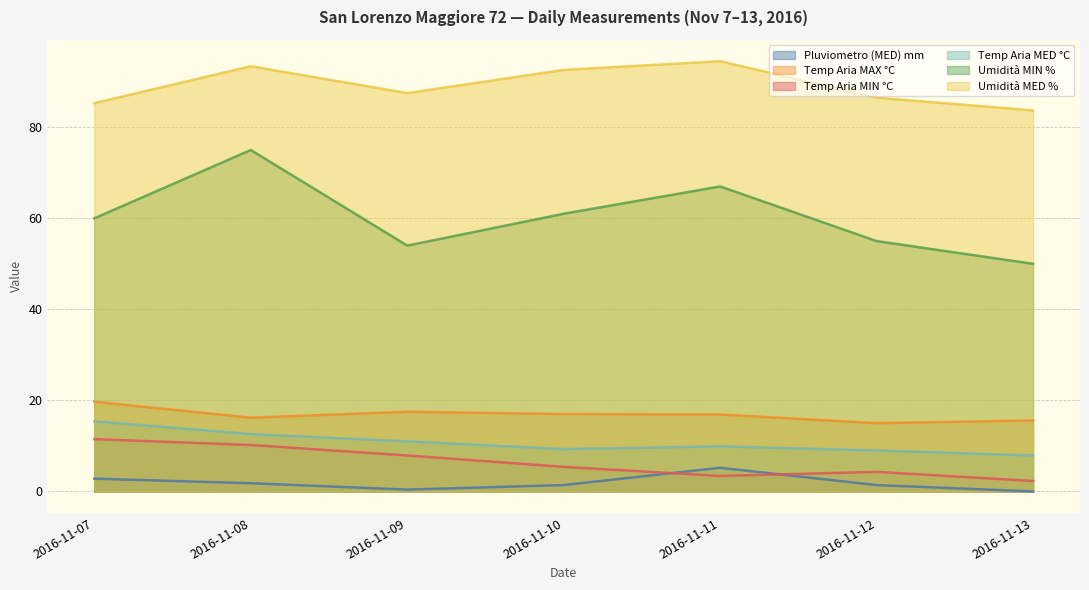

True or false: Temp Aria MED °C has a value of 9.3 at 2016-11-10.

True